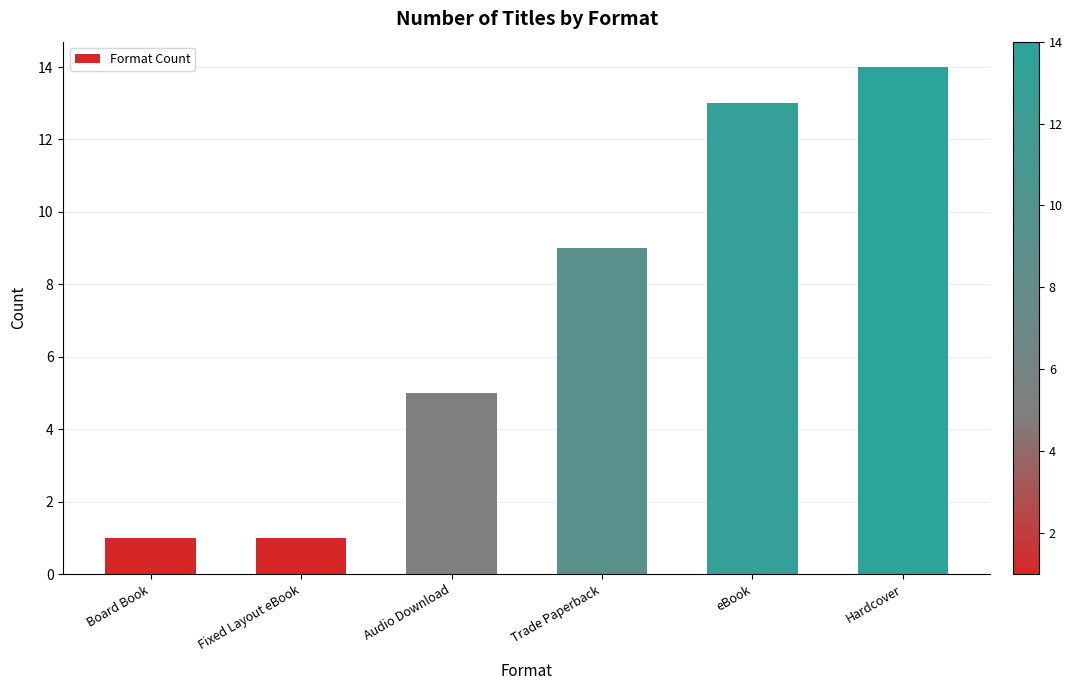

Which category has the highest value across all series?

Hardcover